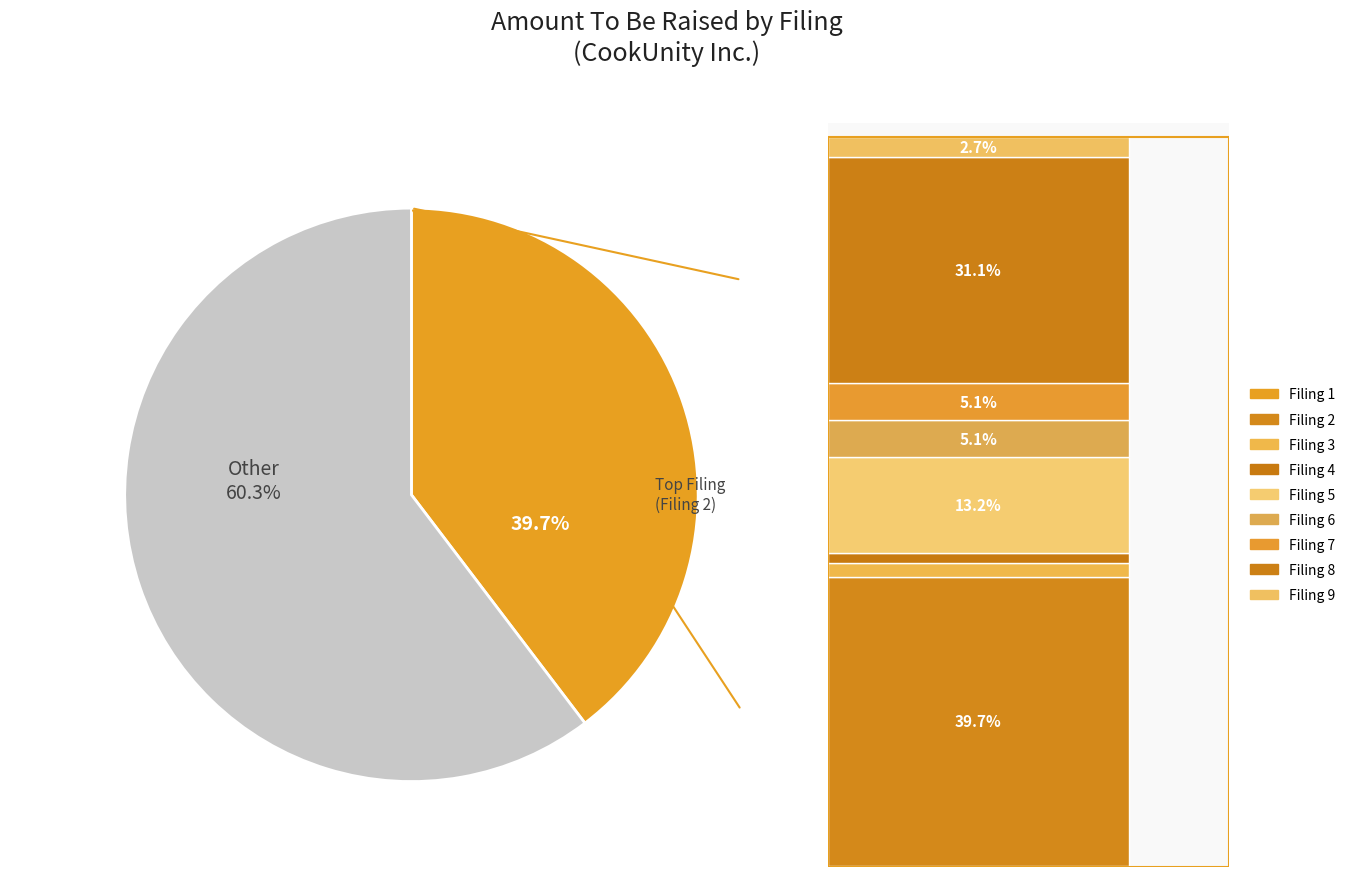

What percentage do 0001766491-20-000003 and 0001766491-20-000001 together represent?

10.1%